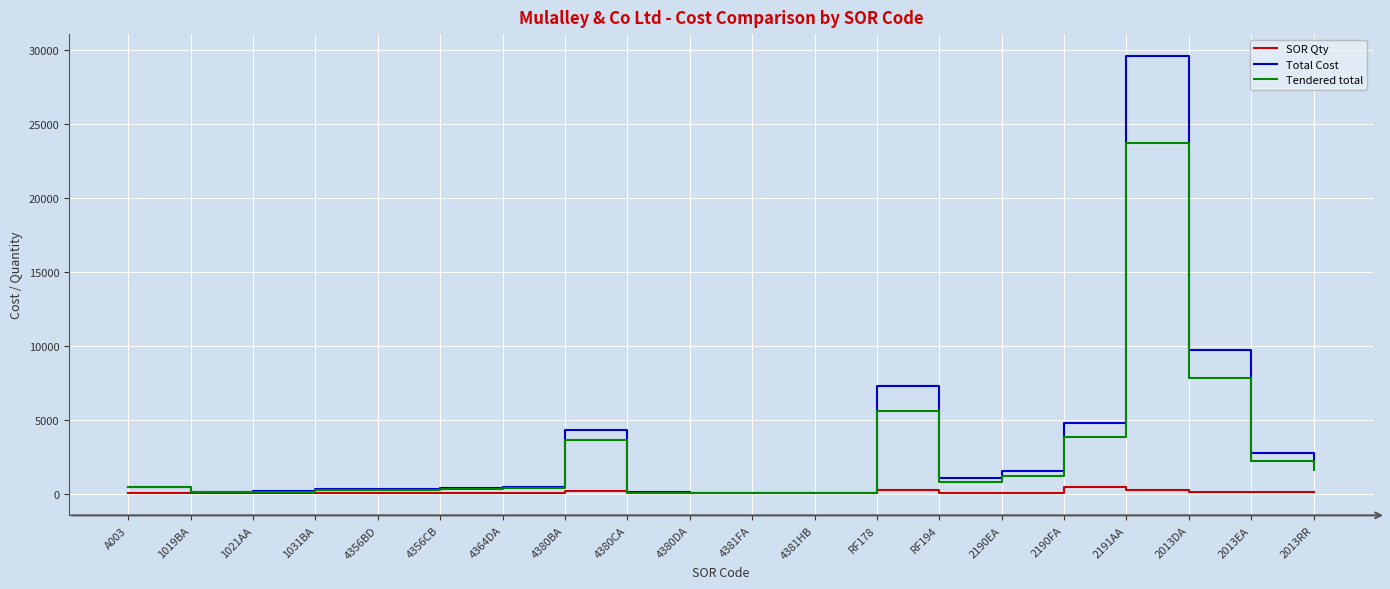

Is the value of SOR Qty at 4380CA greater than the value of Tendered total at 2190EA?

No